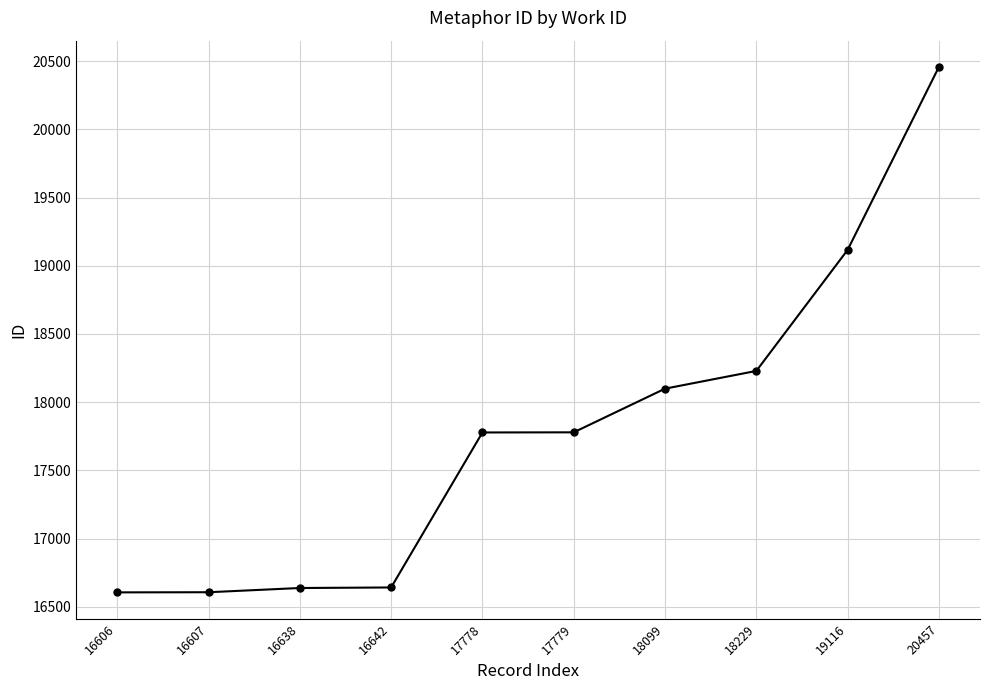

The value at 17779 is 8432. True or false?

False